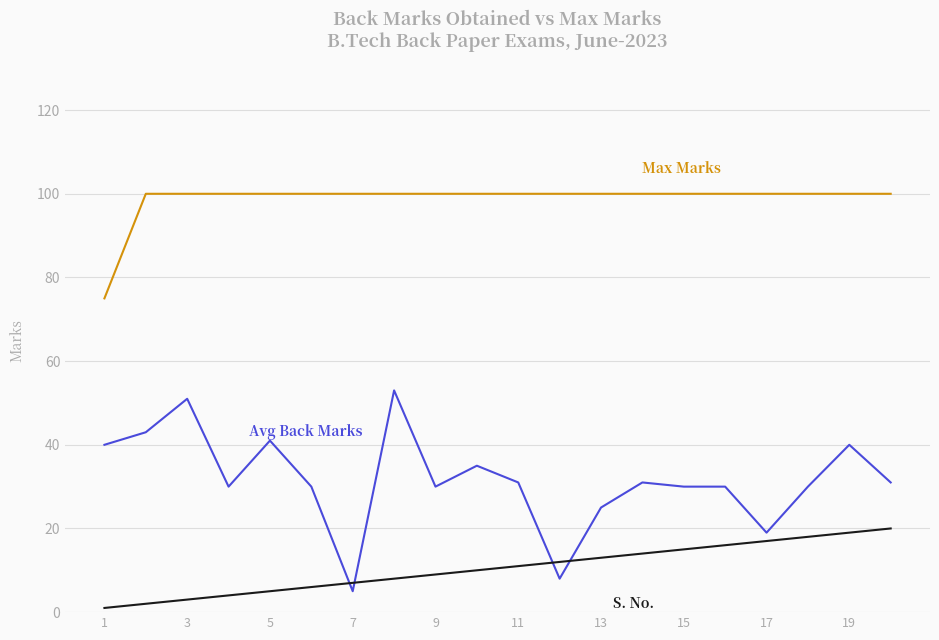

What is the maximum value shown in the chart?

100